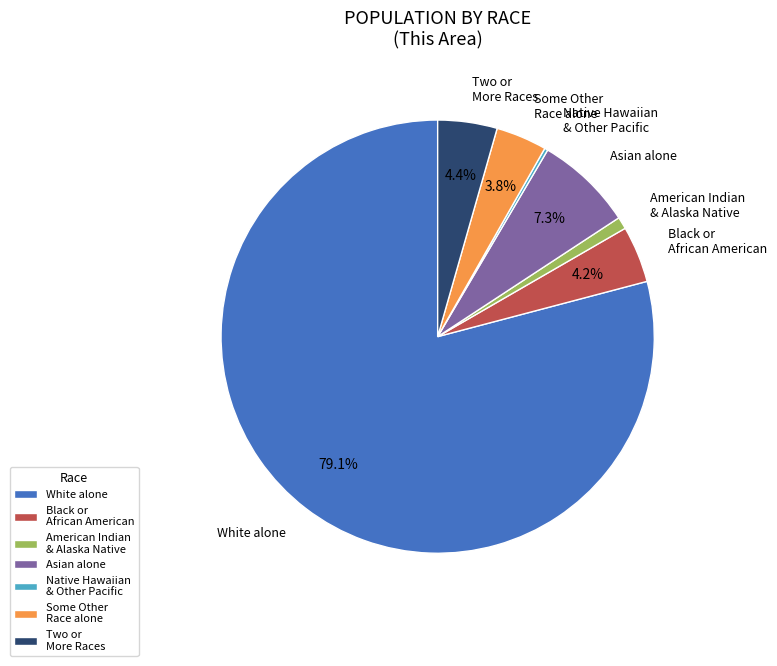

Does White alone account for over 50% of the chart?

Yes